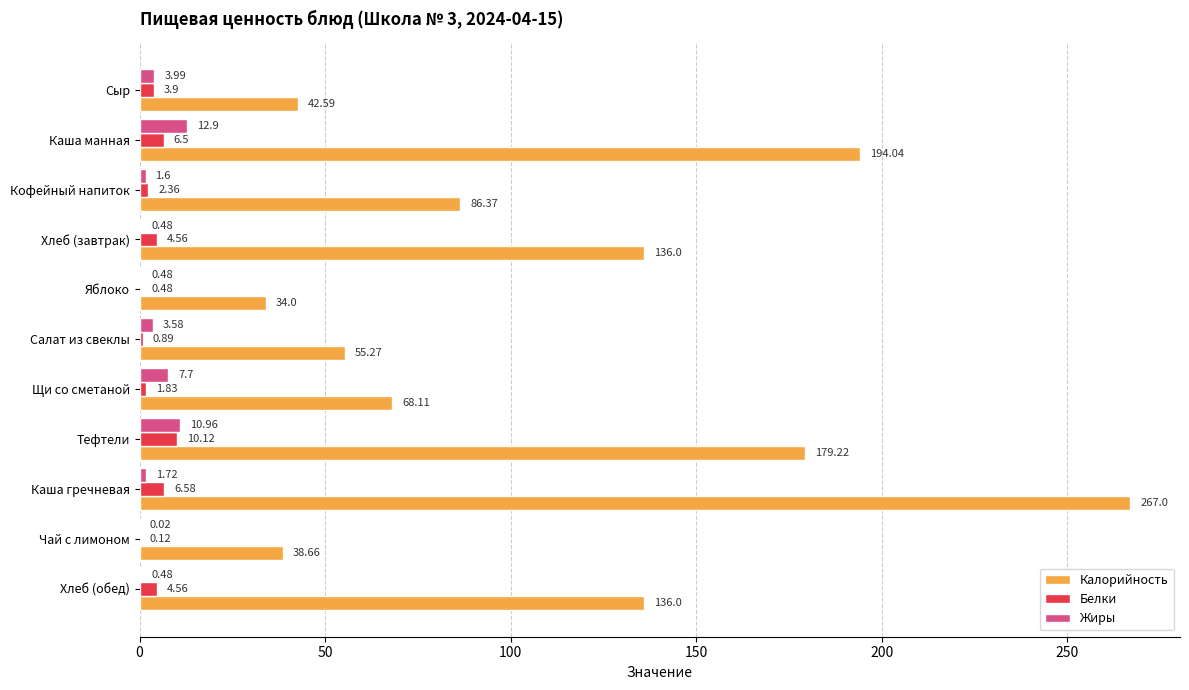

What is the highest value of the Белки series?

10.1